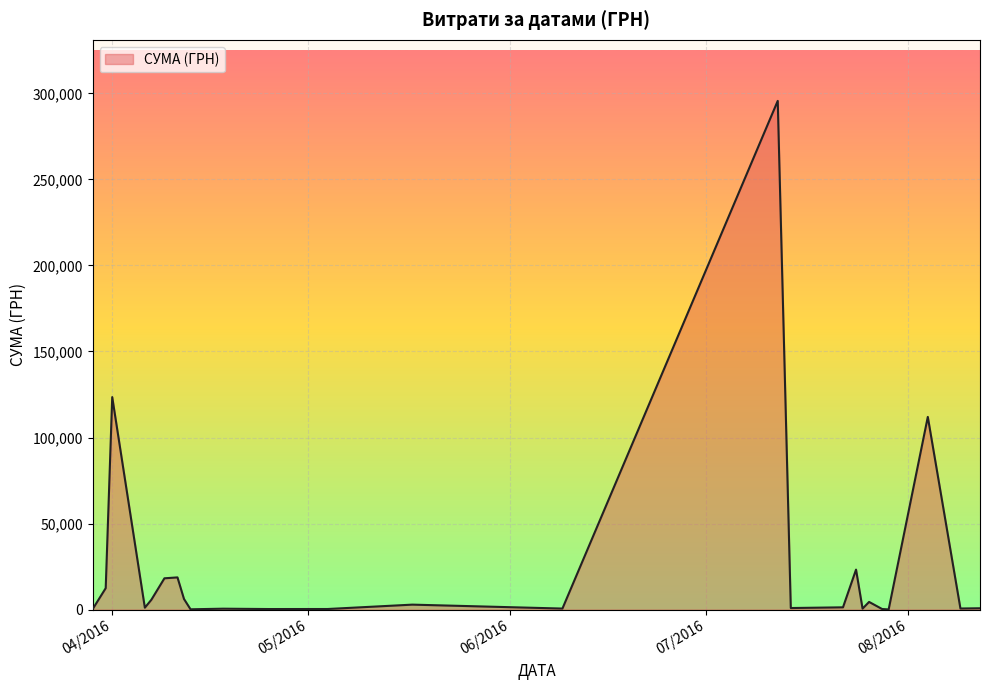

What is the maximum value shown in the chart?

295638.6